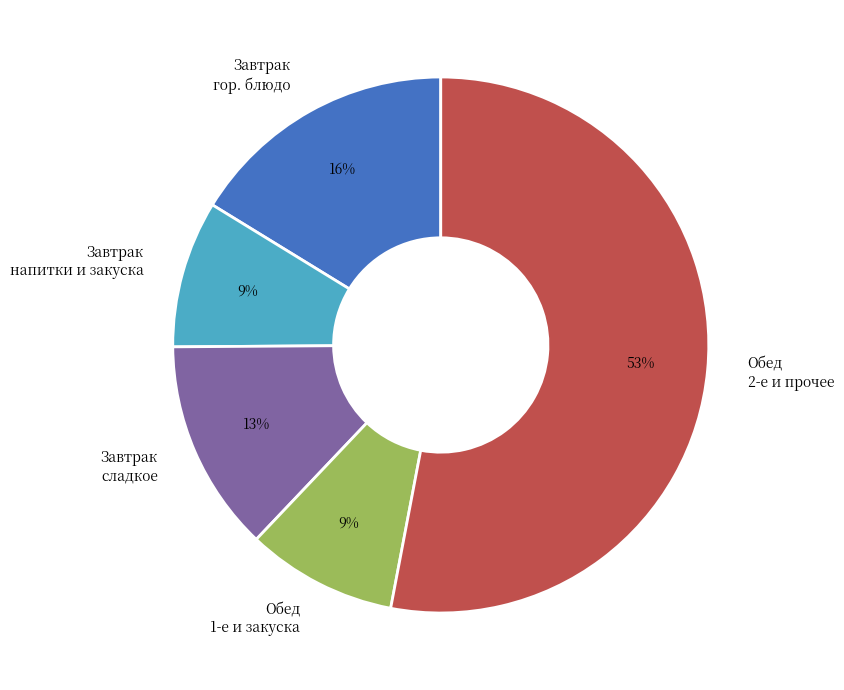

Which category accounts for the majority?

Обед 2-е и прочее